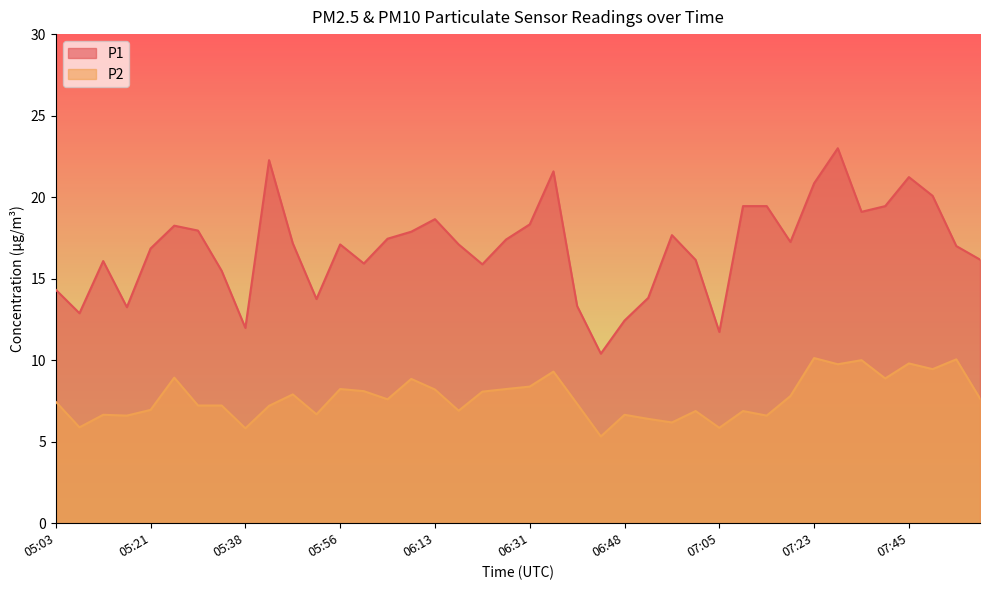

What is the maximum value for P1?

23.0